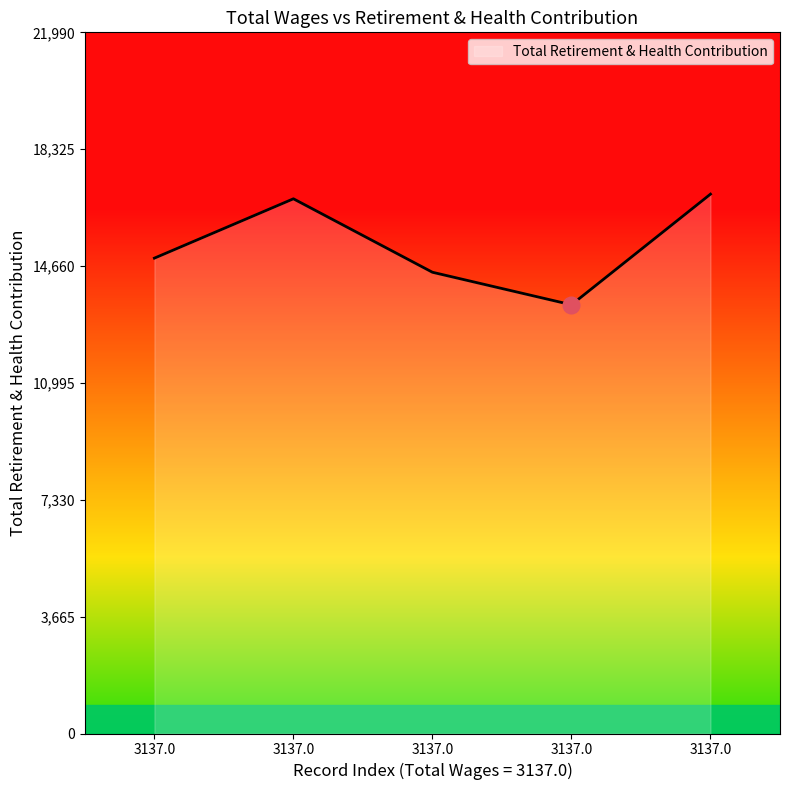

True or false: the data shows 13446 at 3137.0.

True